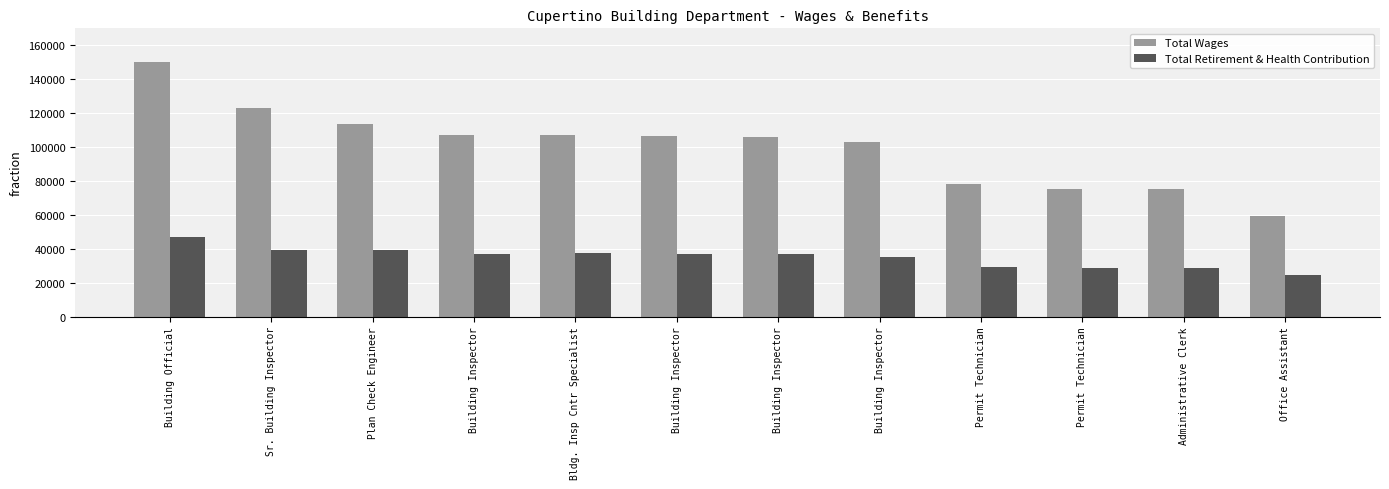

Reading left to right, extract all data points from this chart.

Total Wages: Building Official=150296	Sr. Building Inspector=123205	Plan Check Engineer=113847	Building Inspector=107254	Bldg. Insp Cntr Specialist=106879	Building Inspector=106253	Building Inspector=105744	Building Inspector=103237	Permit Technician=78305	Permit Technician=75405	Administrative Clerk=75111	Office Assistant=59481
Total Retirement & Health Contribution: Building Official=46989	Sr. Building Inspector=39210	Plan Check Engineer=39192	Building Inspector=37097	Bldg. Insp Cntr Specialist=37319	Building Inspector=36979	Building Inspector=37052	Building Inspector=35347	Permit Technician=29058	Permit Technician=28839	Administrative Clerk=28714	Office Assistant=24694